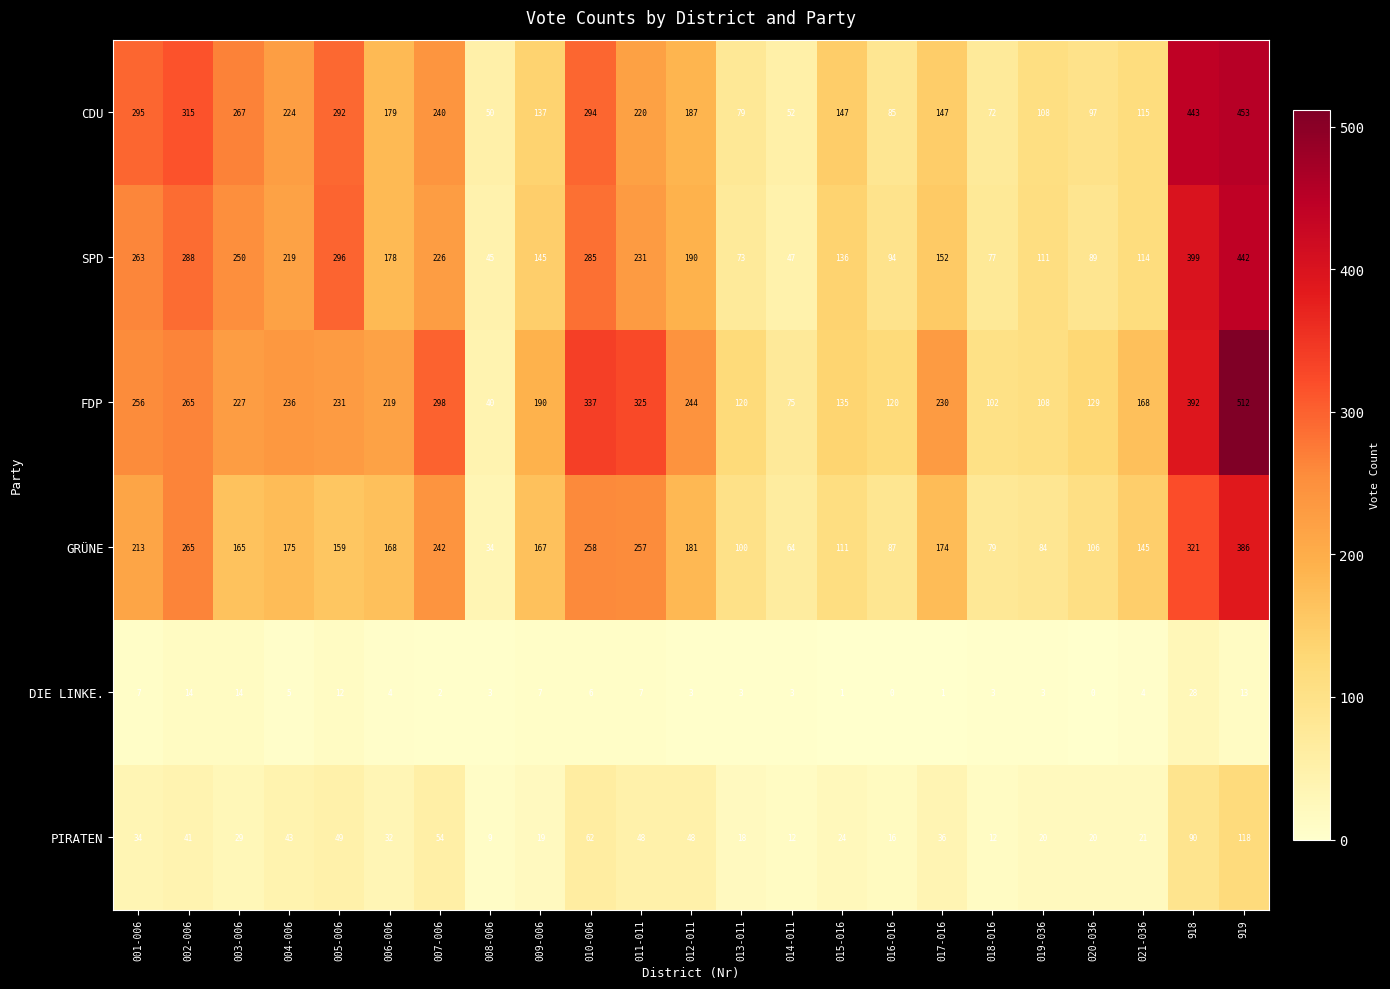

Rank the series by their maximum value, from highest to lowest.

FDP, CDU, SPD, GRÜNE, PIRATEN, DIE LINKE.